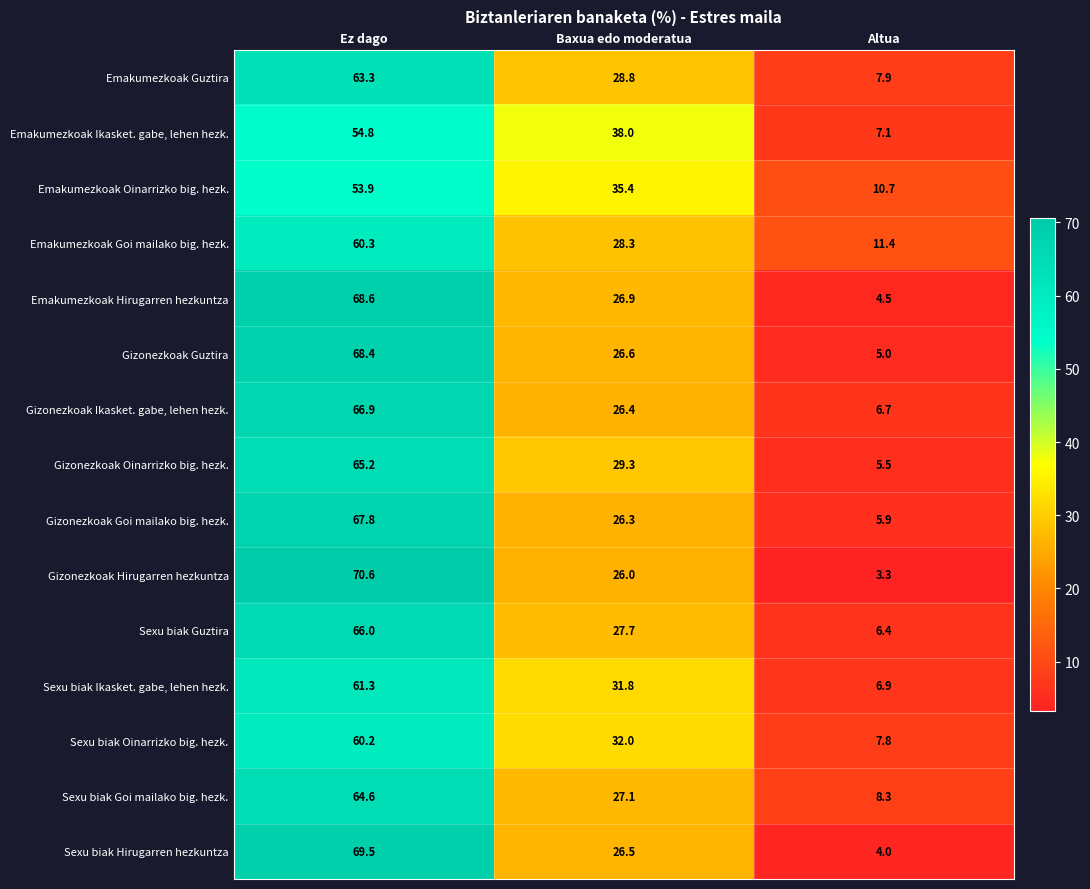

What is the sum of the Gizonezkoak Guztira values at Baxua edo moderatua and Ez dago?

95.0